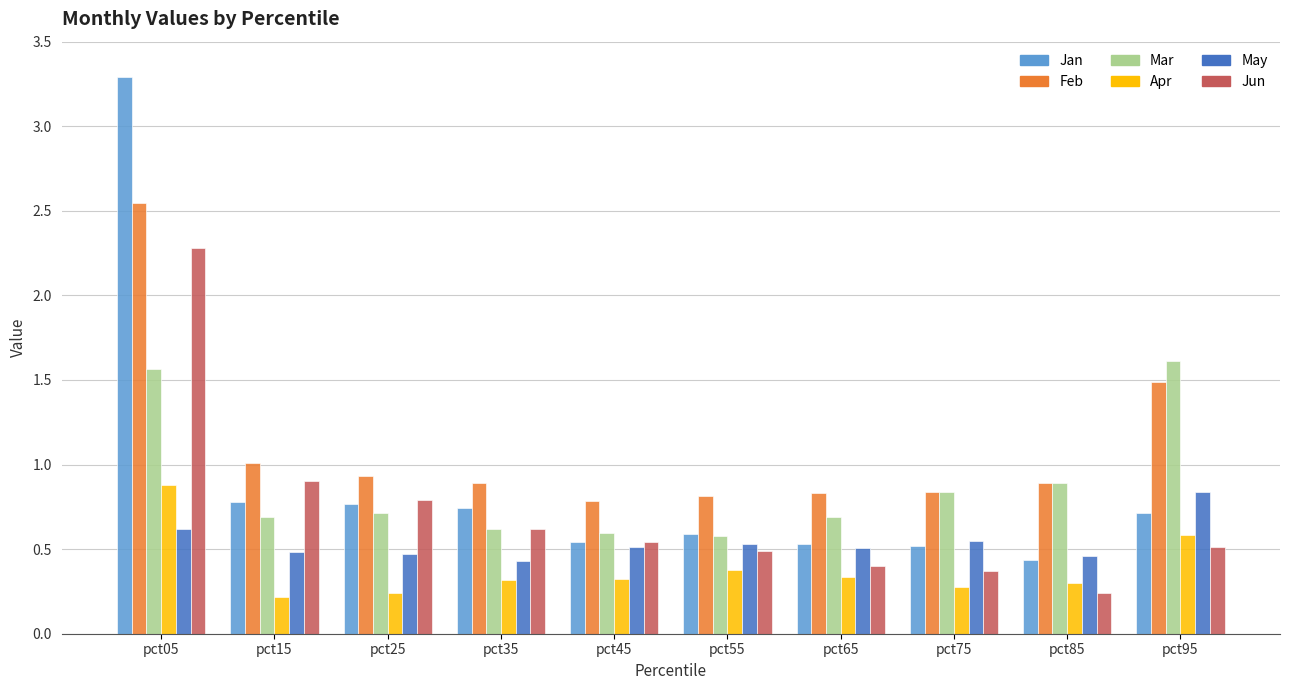

At which label does Feb reach its peak?

pct05